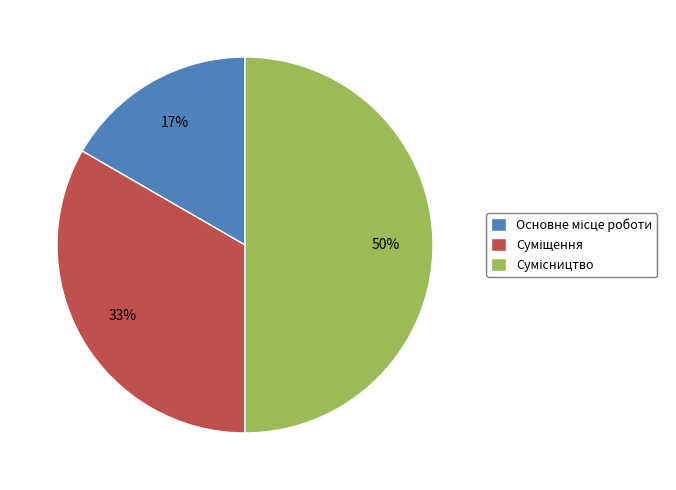

To the nearest percent, what is the difference between the largest and smallest slice percentages?

33%